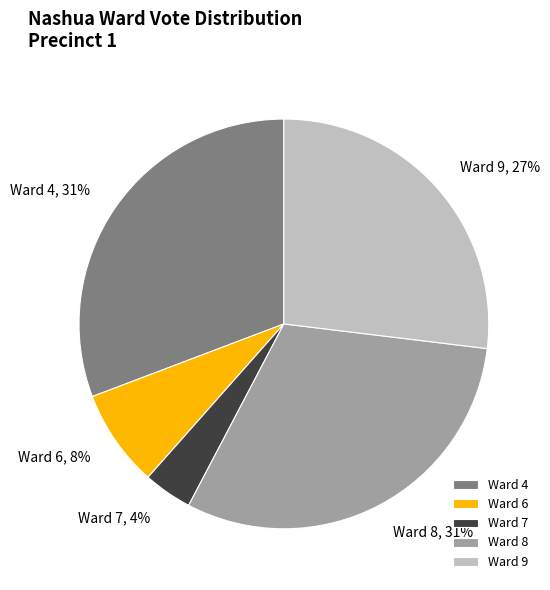

Which category has the smallest portion of the pie?

Ward 7